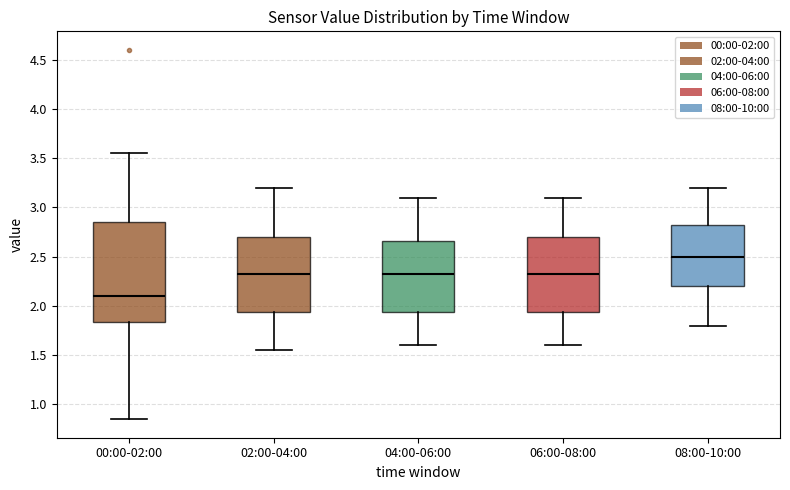

Reading left to right, read every box against the y-axis: the position of its median line, the range the box covers, and the ends of its whiskers. The values are not printed on the chart, so give them approximately, as read against the axis.

00:00-02:00: median 2.10, box 1.85 to 2.85, whiskers 0.85 to 3.55
02:00-04:00: median 2.35, box 1.95 to 2.70, whiskers 1.55 to 3.20
04:00-06:00: median 2.35, box 1.95 to 2.65, whiskers 1.60 to 3.10
06:00-08:00: median 2.35, box 1.95 to 2.70, whiskers 1.60 to 3.10
08:00-10:00: median 2.50, box 2.20 to 2.85, whiskers 1.80 to 3.20